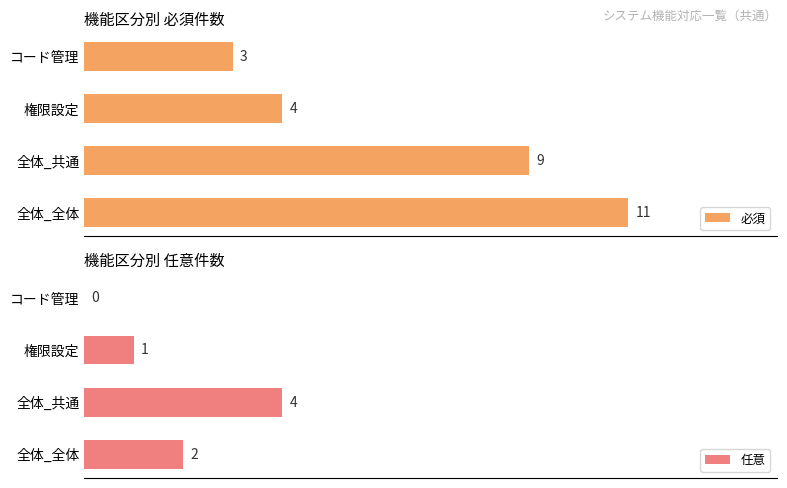

What is the difference between the highest and lowest values at 全体_共通?

5